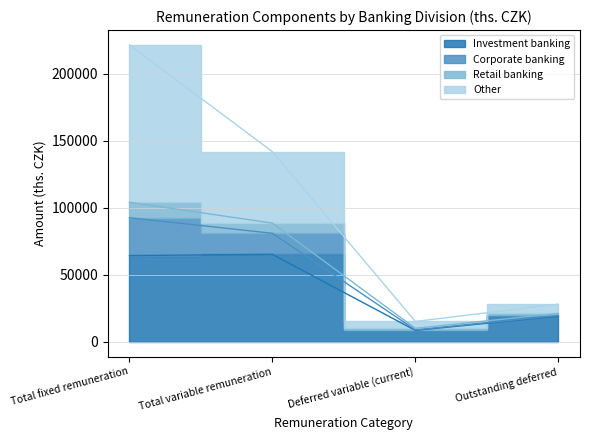

What is the label of the 3rd point from the right?

Total variable remuneration